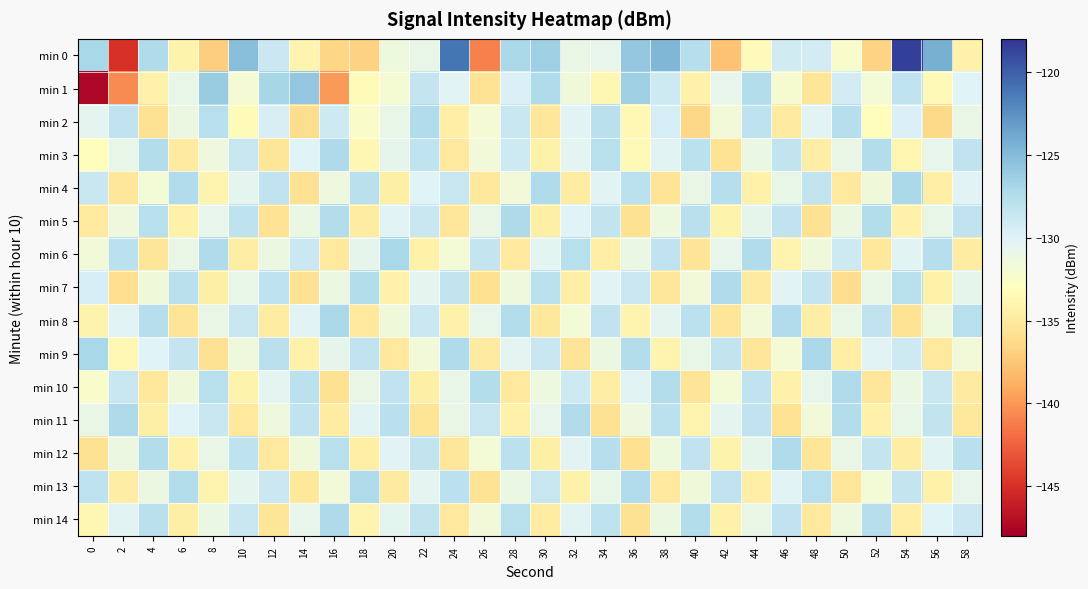

Rank the series at 40 from lowest to highest value.

min 2, min 6, min 10, min 1, min 11, min 7, min 13, min 4, min 9, min 12, min 3, min 8, min 5, min 0, min 14